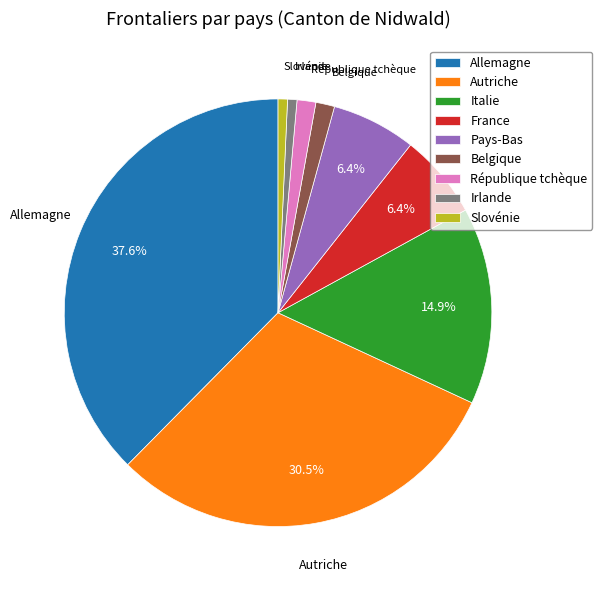

Approximately how many times larger is the value at Pays-Bas compared to Allemagne?

0.2